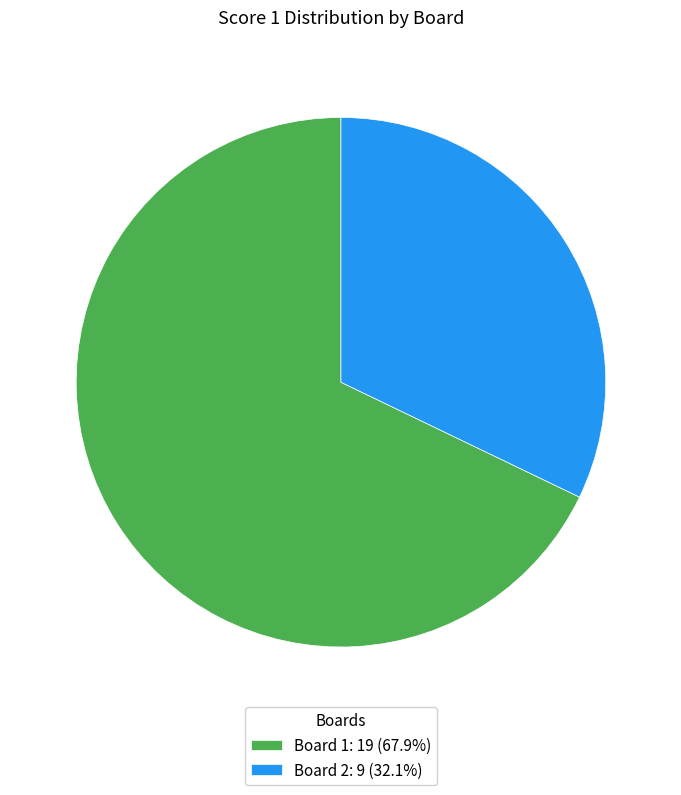

Combined, do Board 1: 19 (67.9%) and Board 2: 9 (32.1%) account for over 50%?

Yes